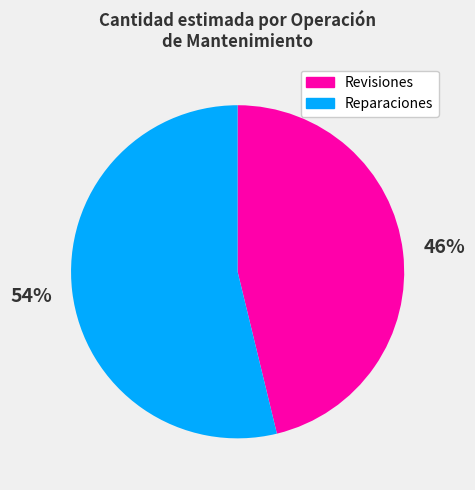

What is the ratio of the value at Reparaciones to the value at Revisiones?

1.2